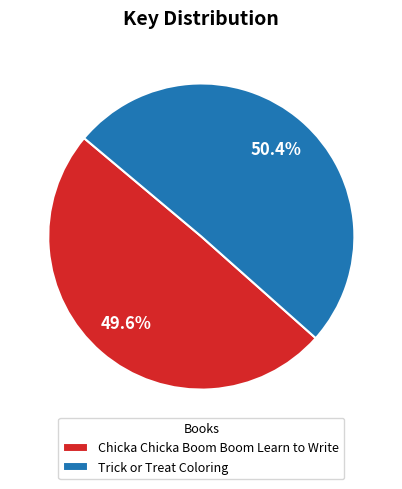

To the nearest percent, what portion does Chicka Chicka Boom Boom Learn to Write represent?

50%